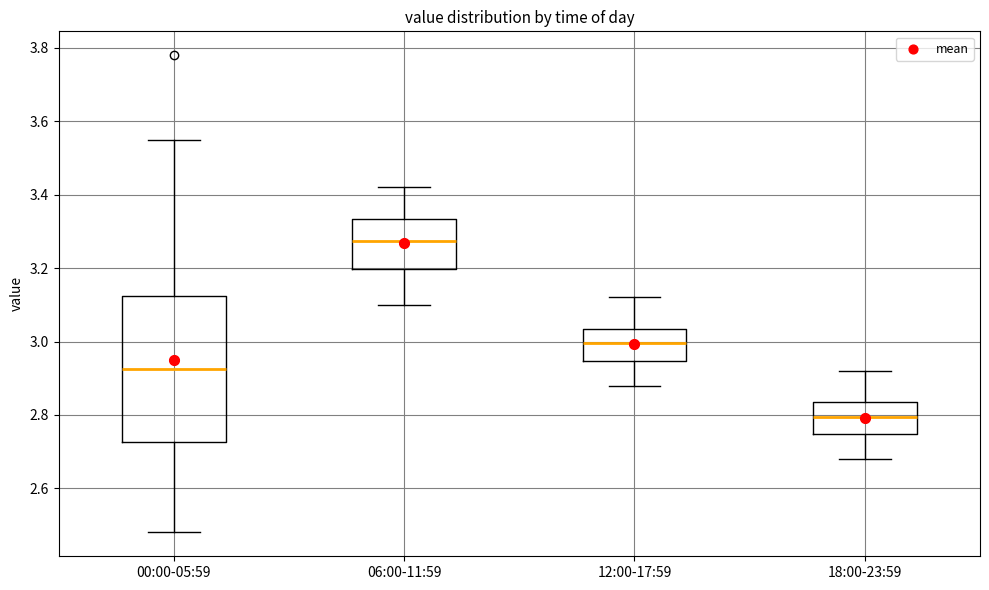

Which box has the highest median line?

06:00-11:59